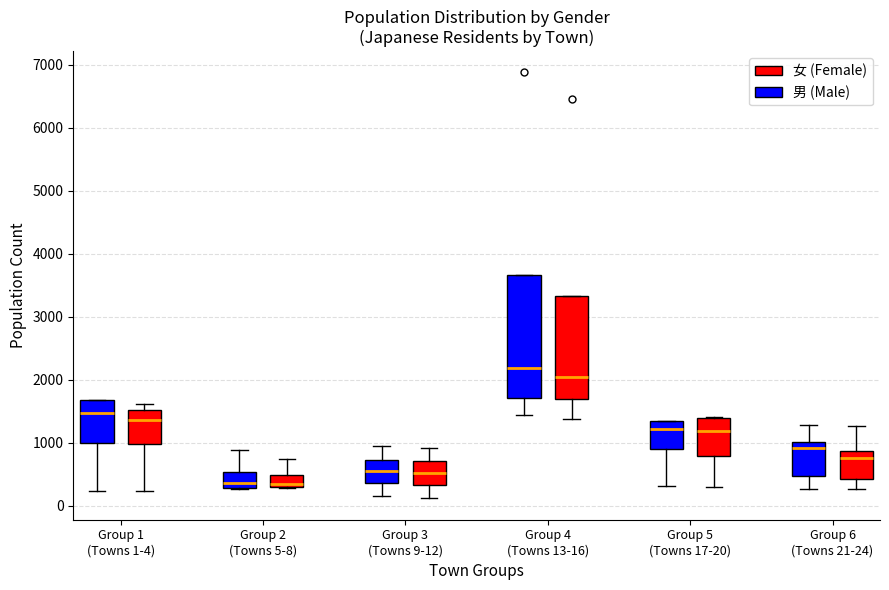

Reading left to right, transcribe this box plot: for each box, give where its median line is, the range the box spans, and where its two whiskers end, as read against the y-axis. The values are not printed on the chart, so give them approximately, as read against the axis.

Group 1 (Towns 1-4) (男 (Male)): median 1500, box 1000 to 1700, whiskers 200 to 1700
Group 1 (Towns 1-4) (女 (Female)): median 1400, box 1000 to 1500, whiskers 200 to 1600
Group 2 (Towns 5-8) (男 (Male)): median 400, box 300 to 500, whiskers 300 to 900
Group 2 (Towns 5-8) (女 (Female)): median 400, box 300 to 500, whiskers 300 to 700
Group 3 (Towns 9-12) (男 (Male)): median 500, box 400 to 700, whiskers 200 to 1000
Group 3 (Towns 9-12) (女 (Female)): median 500, box 300 to 700, whiskers 100 to 900
Group 4 (Towns 13-16) (男 (Male)): median 2200, box 1700 to 3700, whiskers 1400 to 3700
Group 4 (Towns 13-16) (女 (Female)): median 2000, box 1700 to 3300, whiskers 1400 to 3300
Group 5 (Towns 17-20) (男 (Male)): median 1200, box 900 to 1300, whiskers 300 to 1400
Group 5 (Towns 17-20) (女 (Female)): median 1200, box 800 to 1400, whiskers 300 to 1400
Group 6 (Towns 21-24) (男 (Male)): median 900, box 500 to 1000, whiskers 300 to 1300
Group 6 (Towns 21-24) (女 (Female)): median 800, box 400 to 900, whiskers 300 to 1300